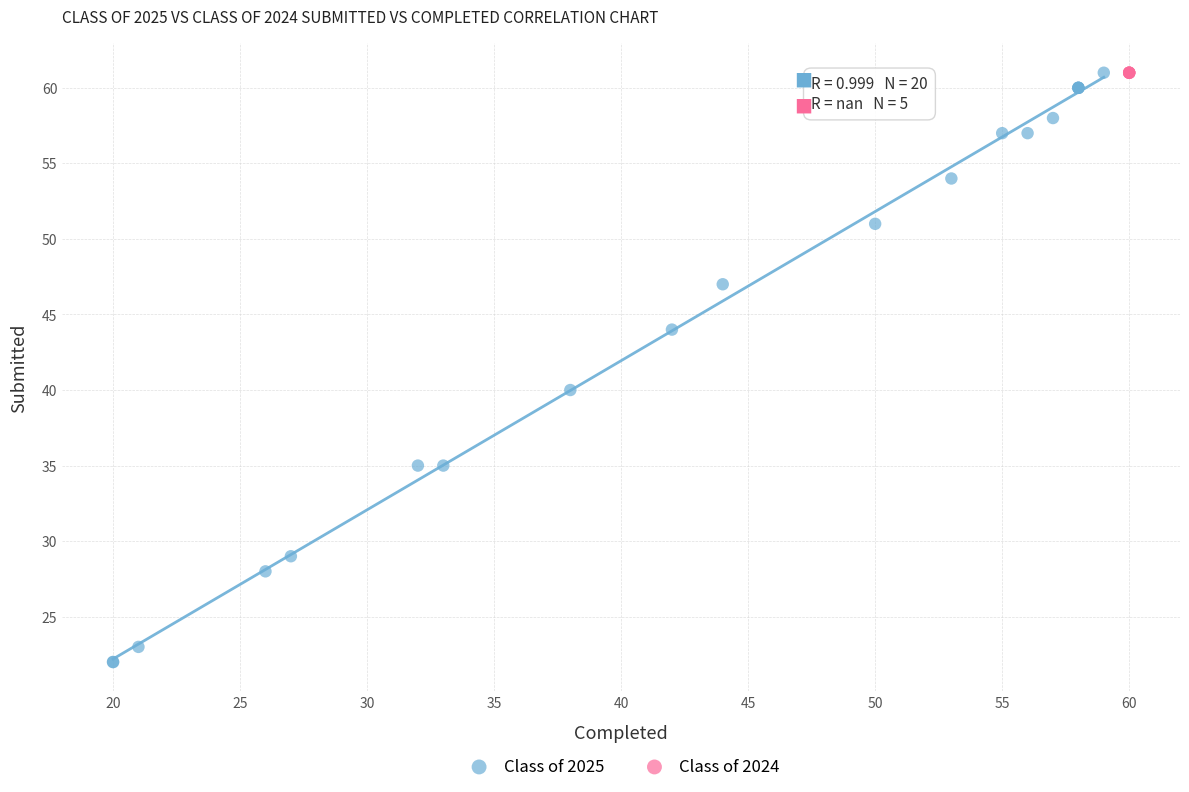

Which series reaches the minimum Y coordinate?

Class of 2025